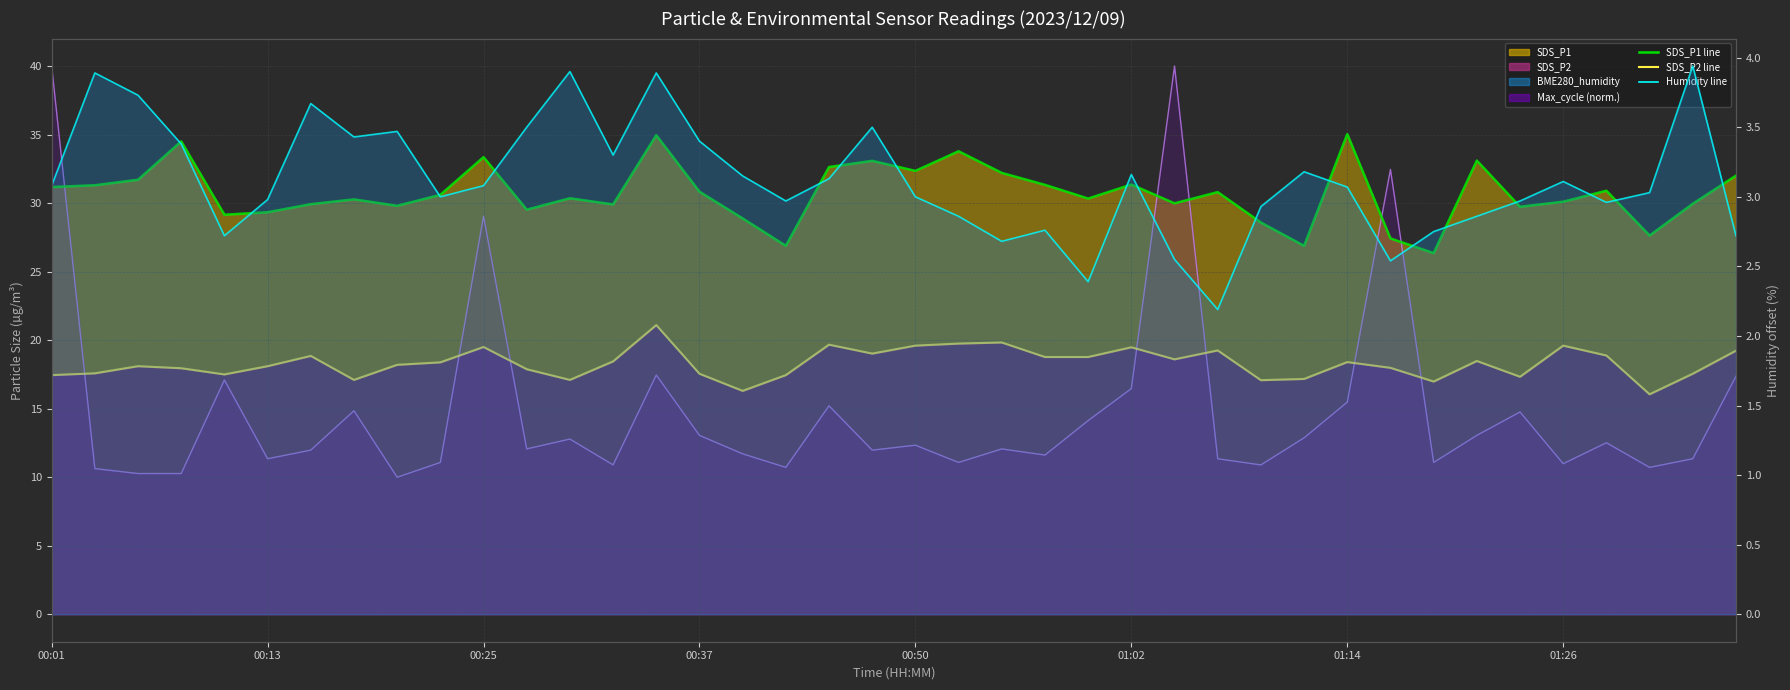

The value of BME280_humidity line at 33 is 2.9. True or false?

True